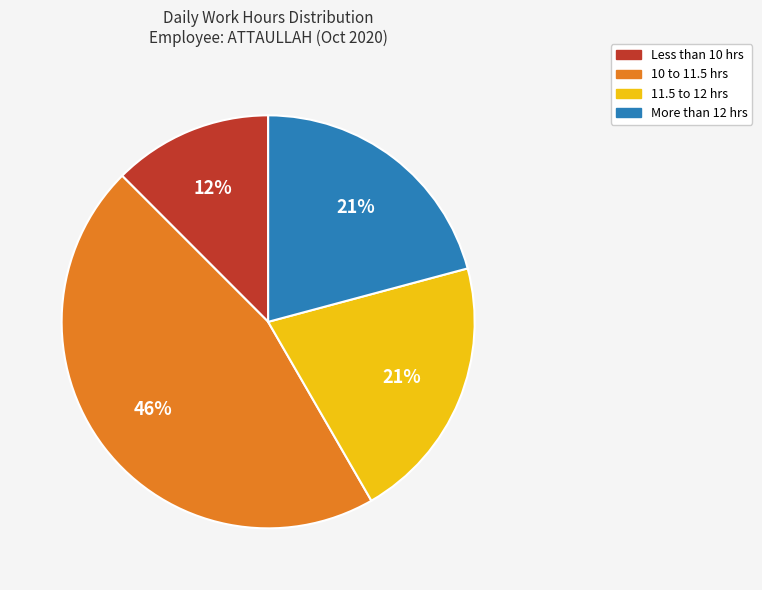

To the nearest percent, what is the average slice percentage?

25%